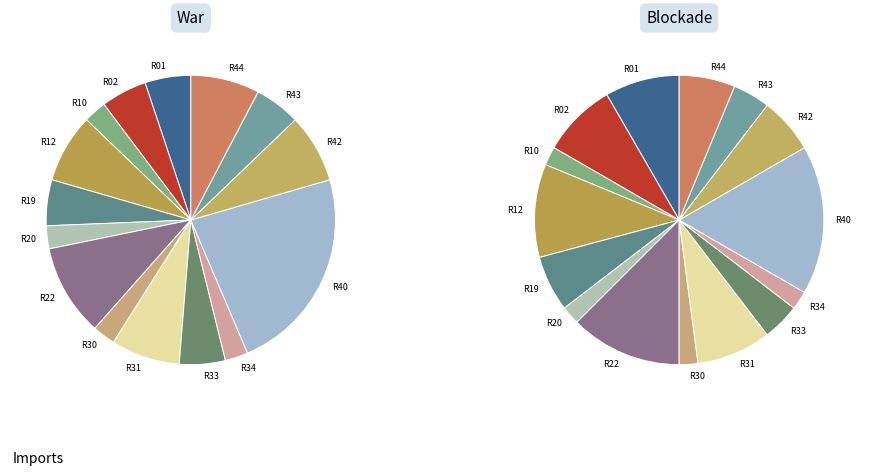

To the nearest percent, what is the average slice percentage?

7%